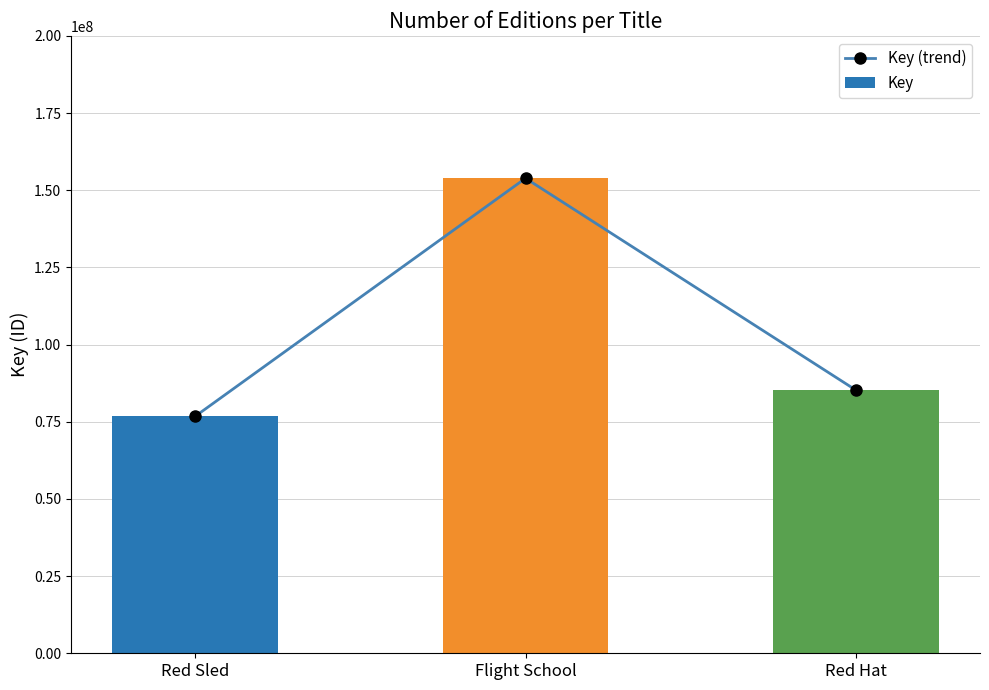

Are the bars horizontal?

No